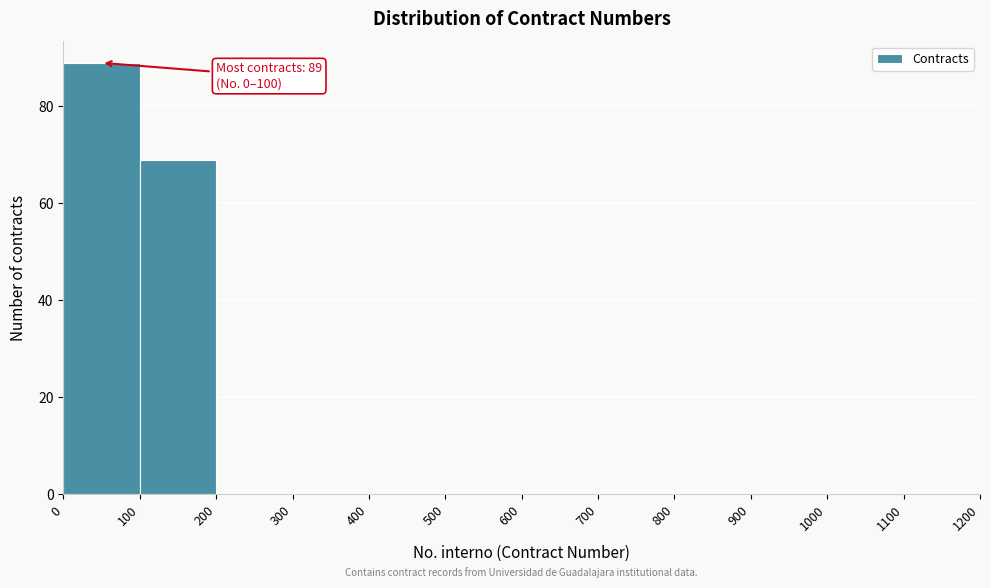

Over which range of the x-axis is the bar tallest?

0 to 100